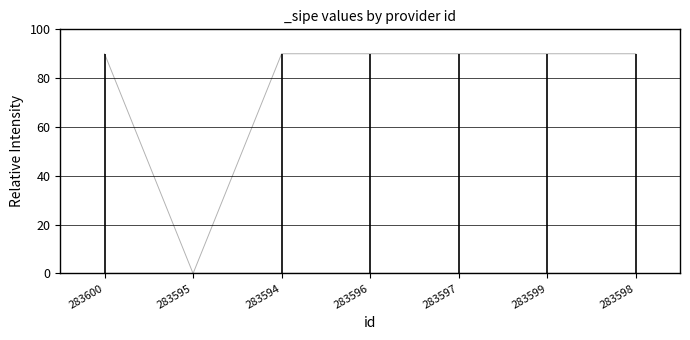

At which category does the data reach its first local valley?

283595